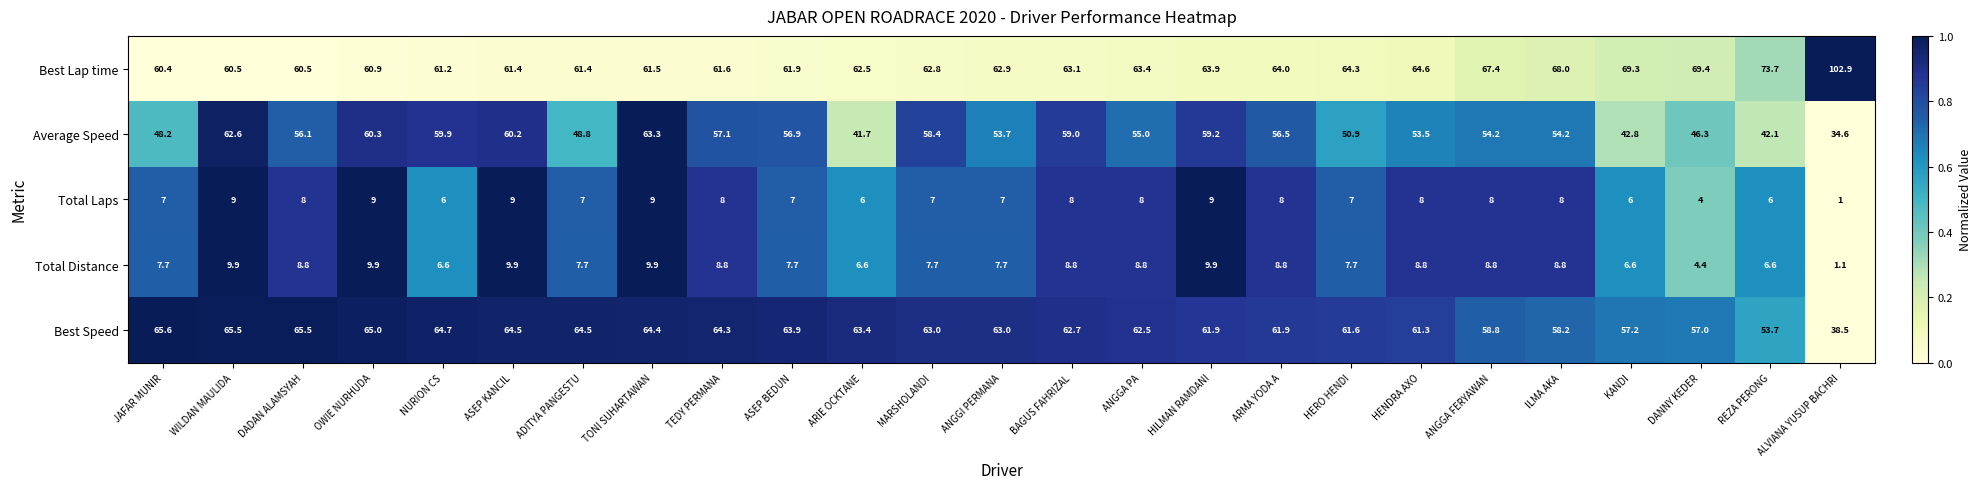

At which category does the chart reach its peak across all series?

ALVIANA YUSUP BACHRI